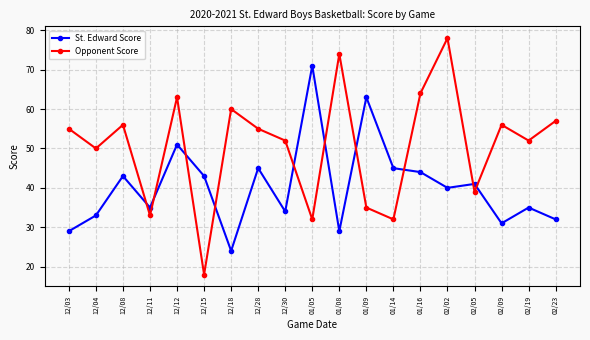

The value of St. Edward Score at 12/12 is 13. True or false?

False